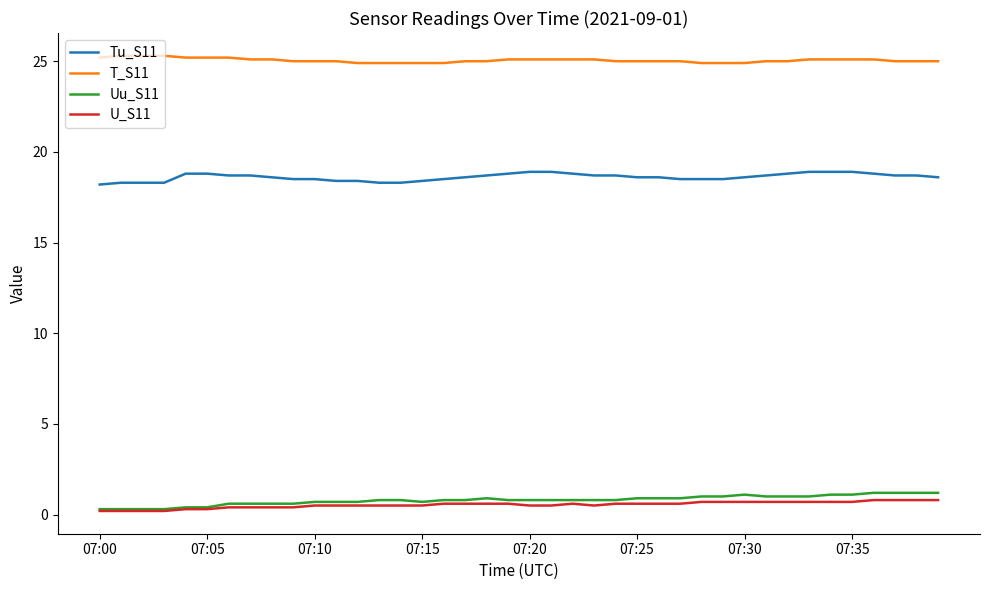

What is the average value of the Tu_S11 series?

18.6